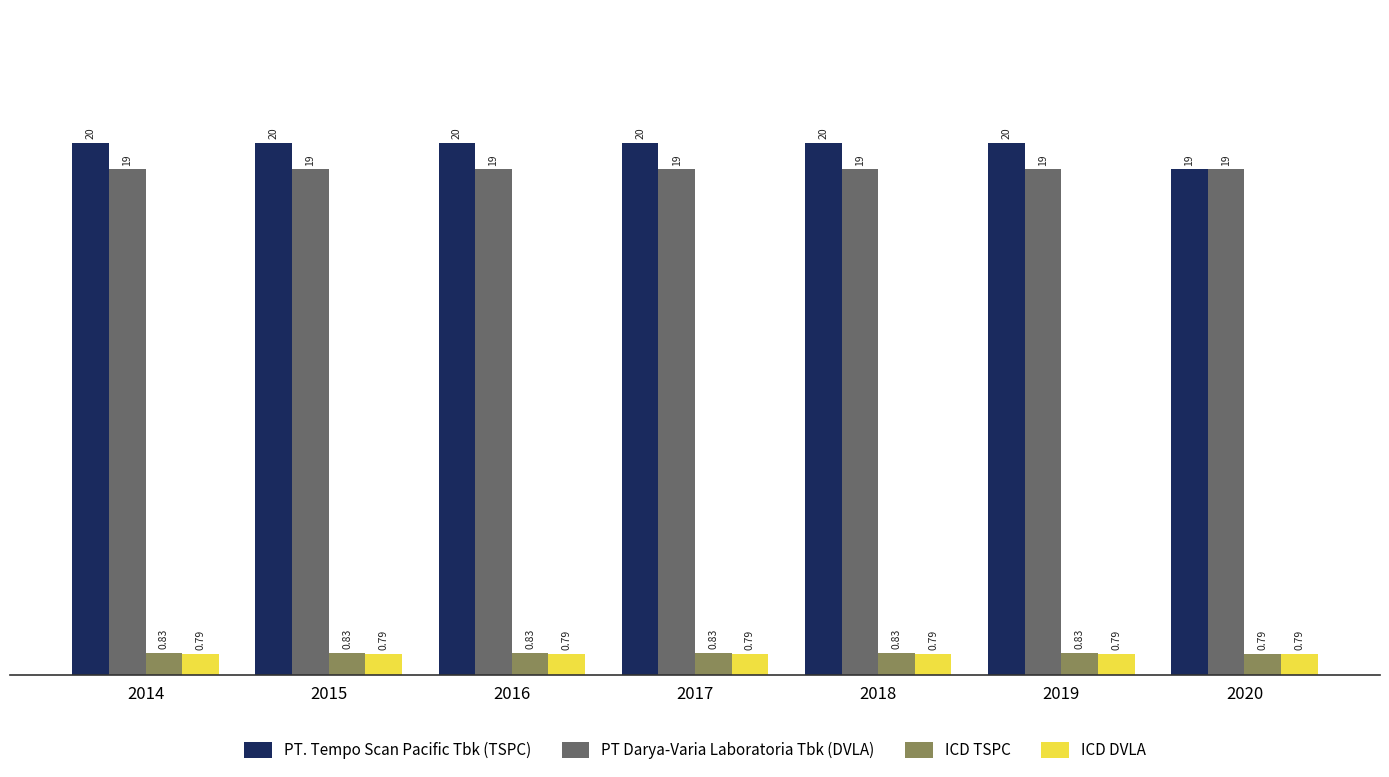

List the series in order of their peak value, highest first.

PT. Tempo Scan Pacific Tbk (TSPC), PT Darya-Varia Laboratoria Tbk (DVLA), ICD TSPC, ICD DVLA